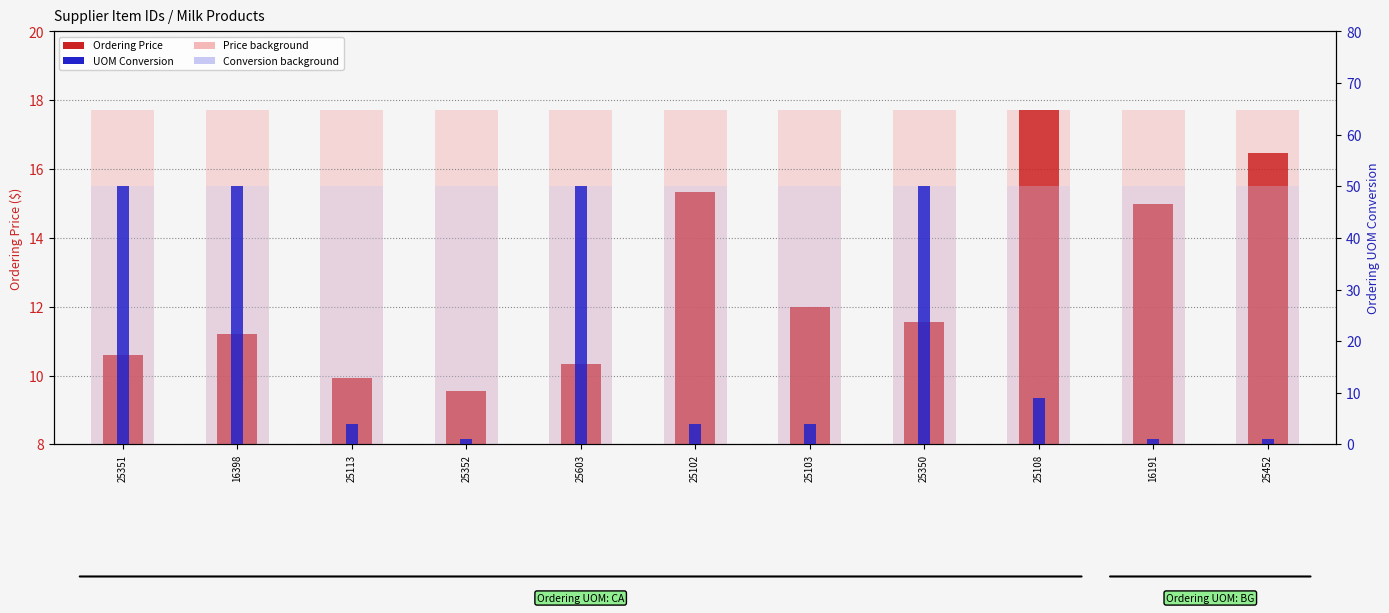

Count the number of data series in this chart.

2